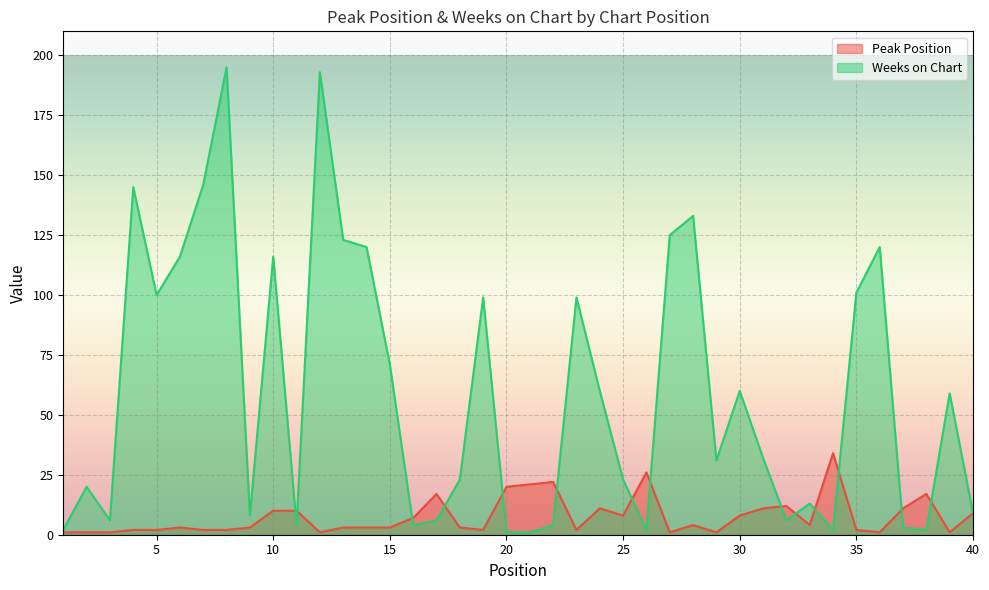

Rank the series at 36 from highest to lowest value.

Weeks on Chart, Peak Position